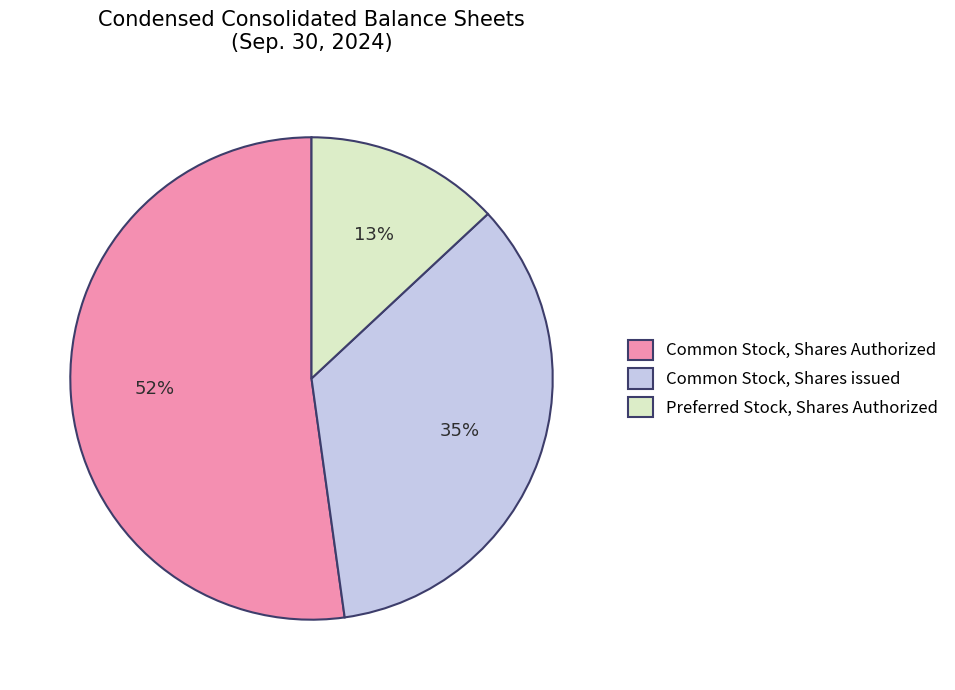

Which slice is the smallest?

Preferred Stock, Shares Authorized